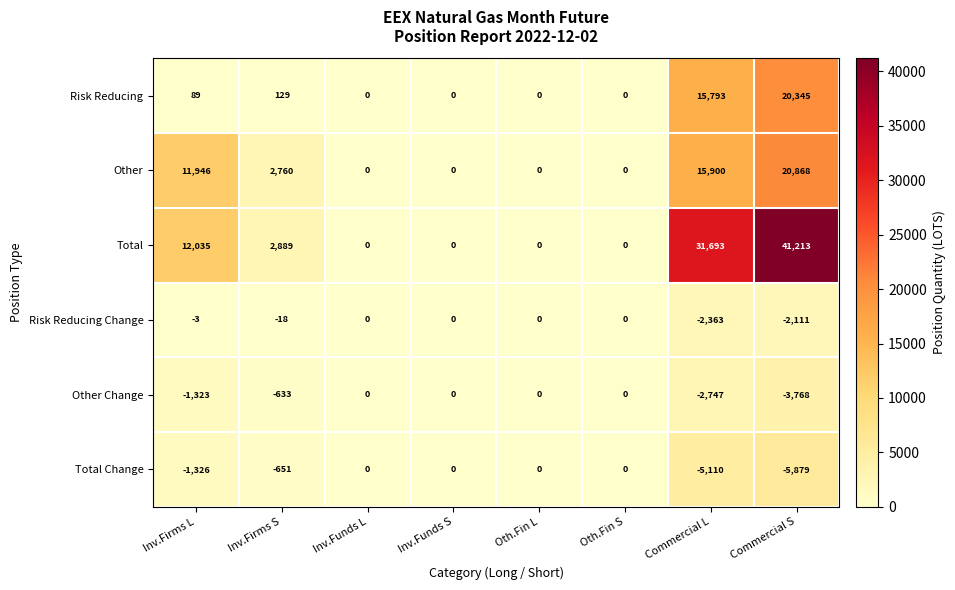

What is the total value across all series at Commercial L?

53166